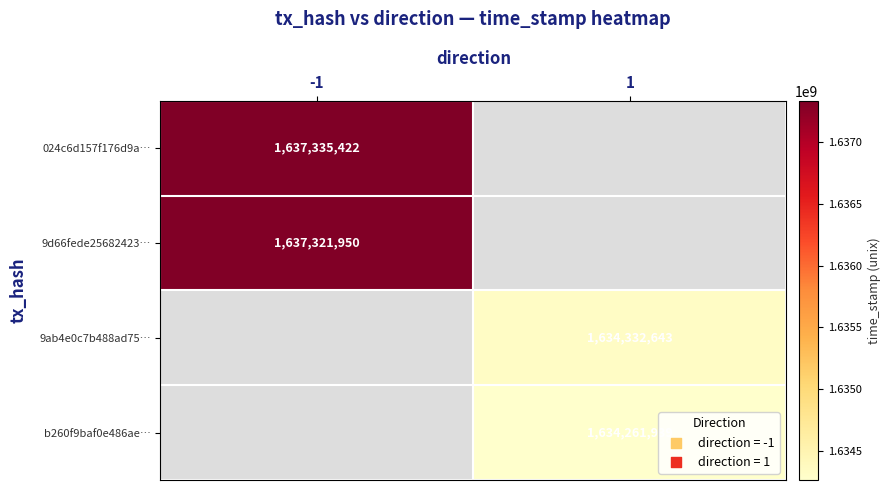

The 024c6d157f176d9a… series shows 448232218 at -1. True or false?

False